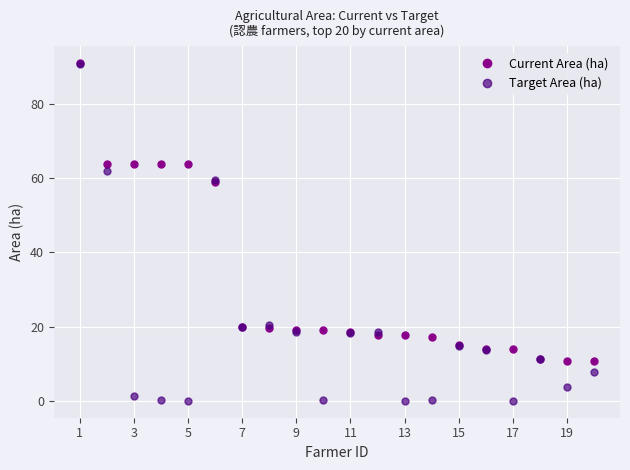

Which series has the largest total across all categories?

Current Area (ha)